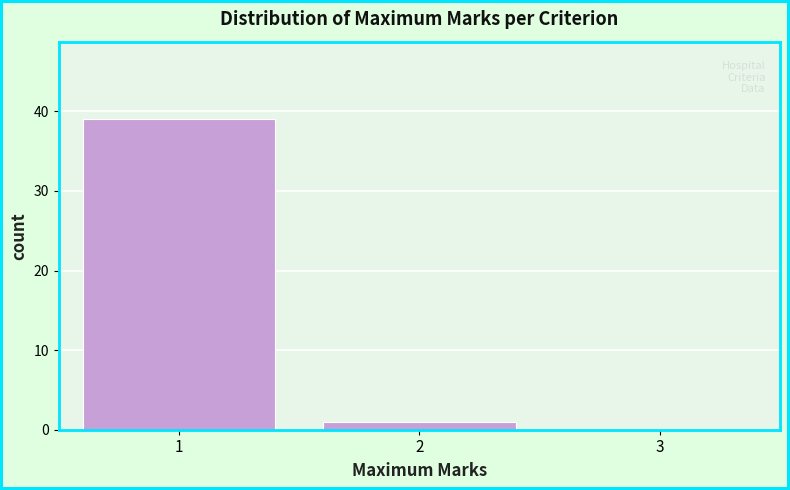

What is the height of the bar covering 1.5 to 2.5 on the x-axis? The values are not printed on the chart, so give them approximately, as read against the axis.

1